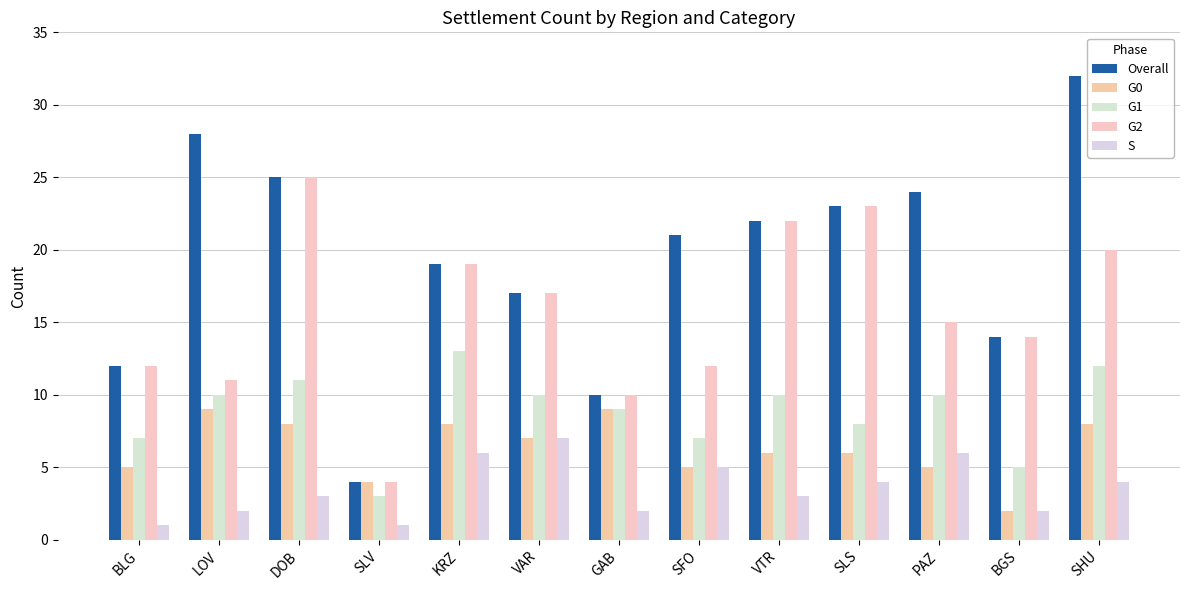

How many bars are there in total?

65